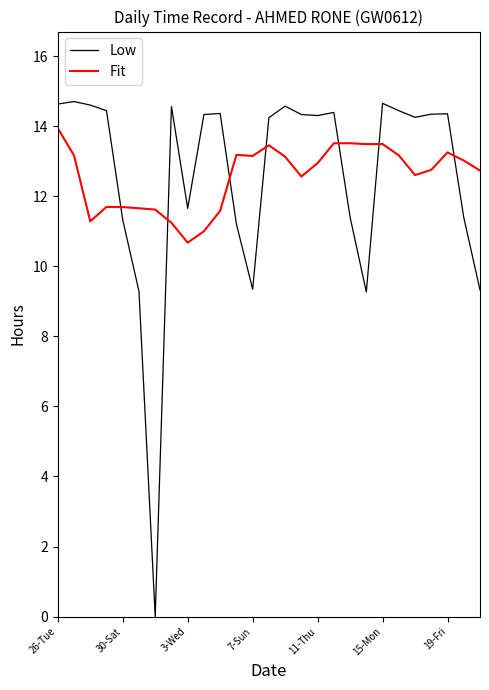

What is the difference between the maximum and minimum values in the Fit series?

3.3